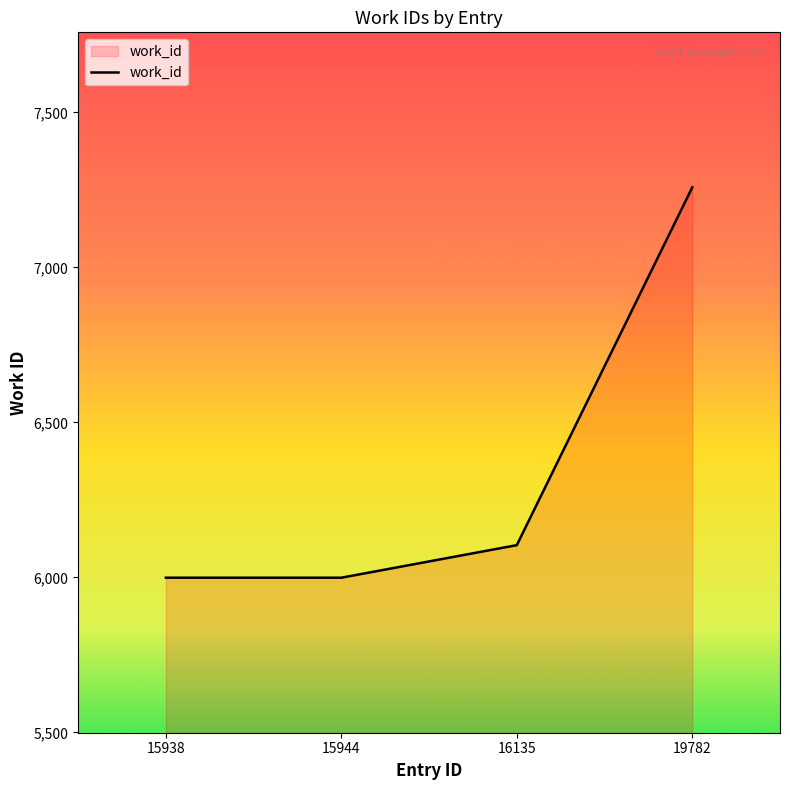

What is the sum of the values at 16135 and 15938?

12103